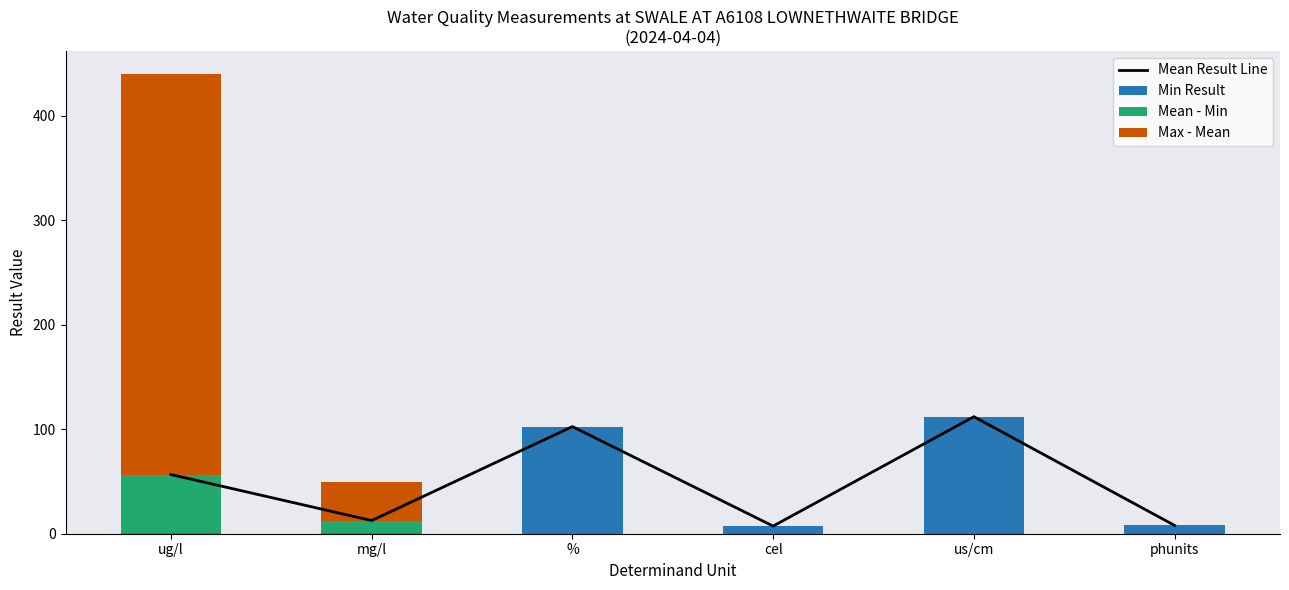

Read the Min Result value at %.

102.5